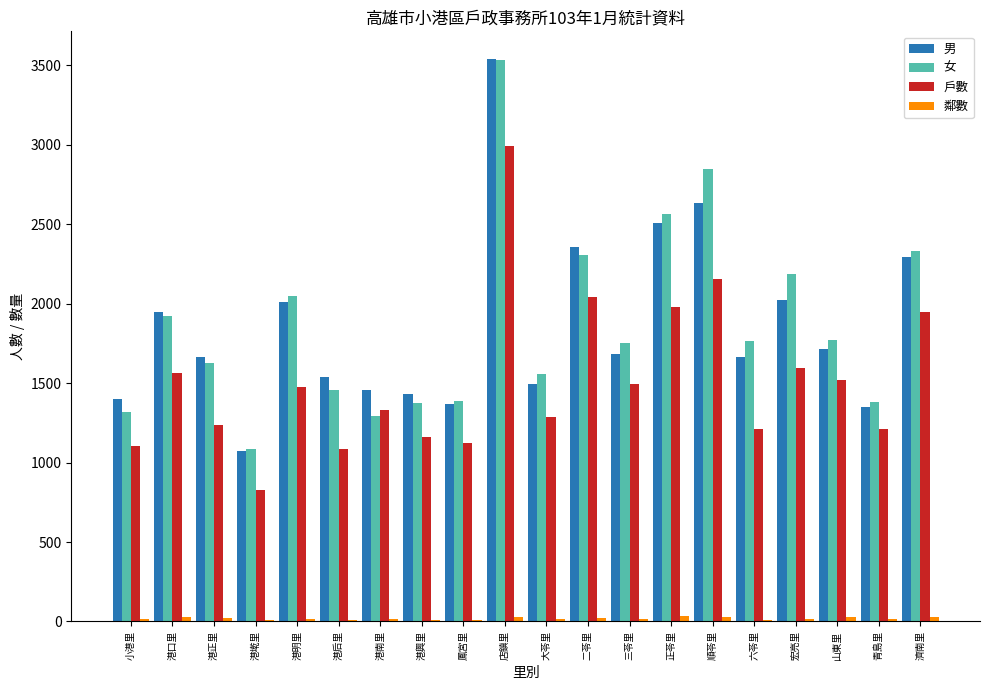

What is the sum of all 女 values?

37506